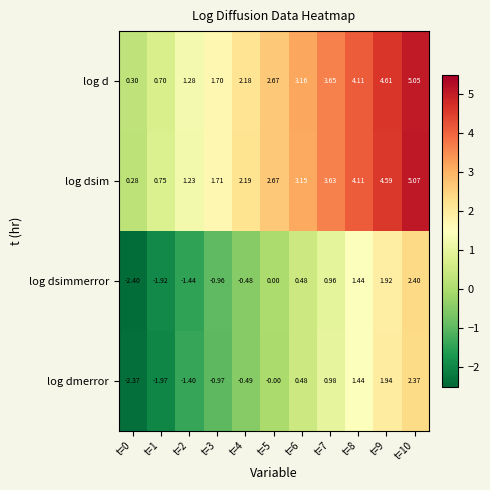

Which series has the largest range (max minus min)?

log dsimmerror